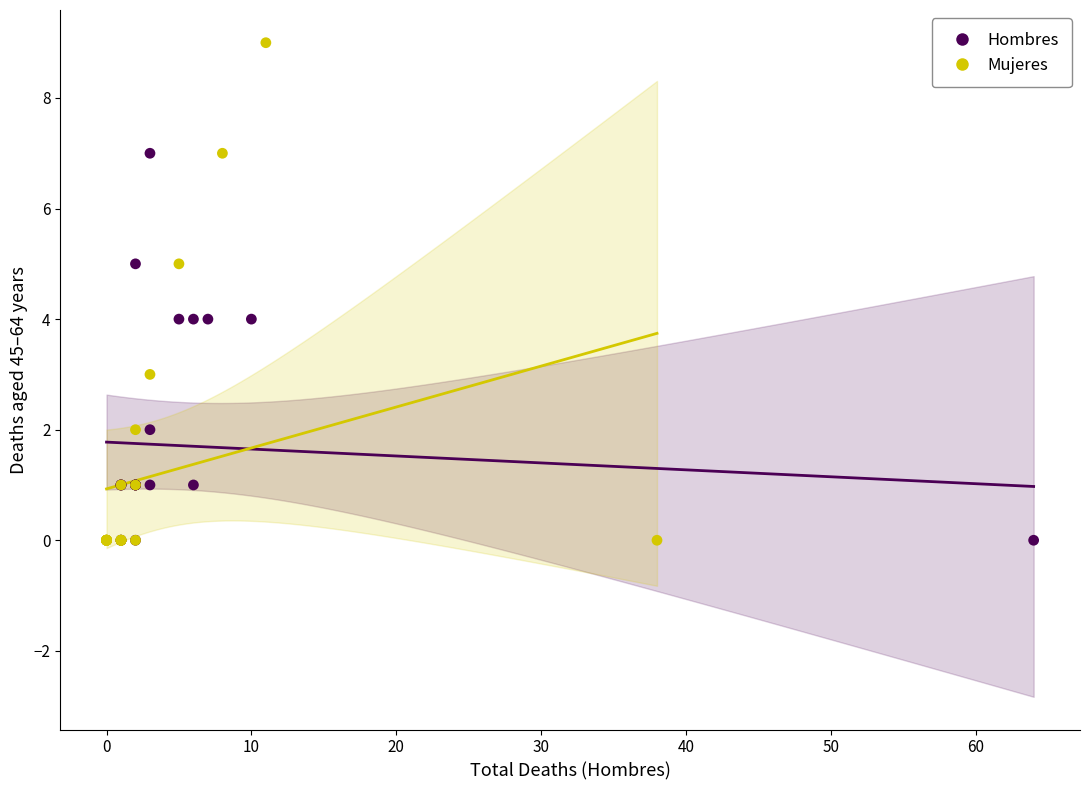

Which series reaches the maximum Y coordinate?

Mujeres